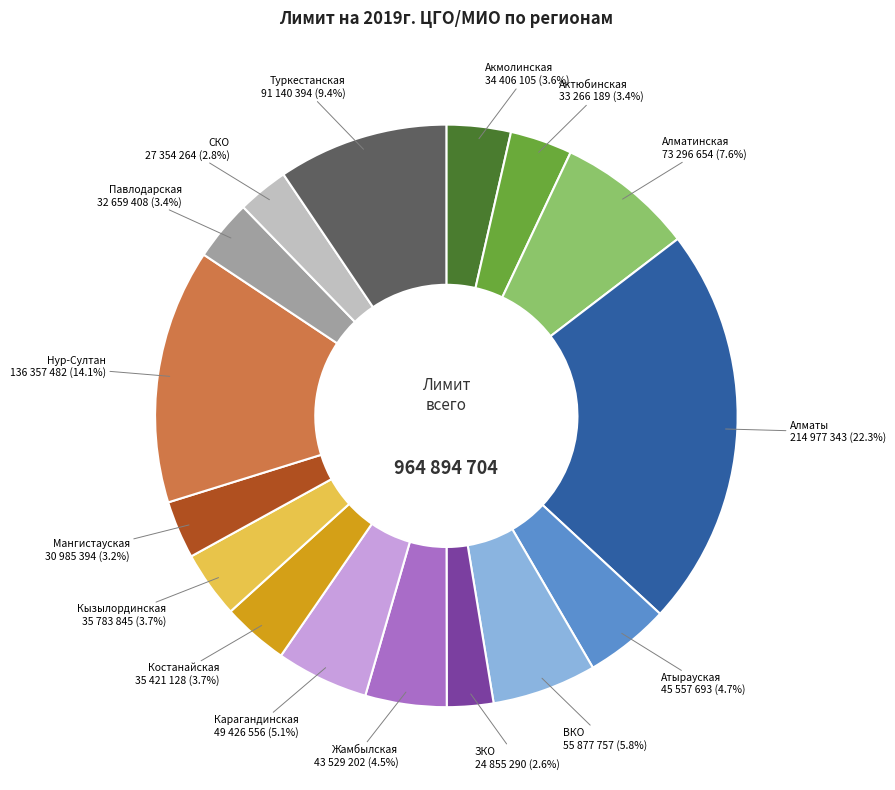

What is the largest slice in the pie chart?

Алматы